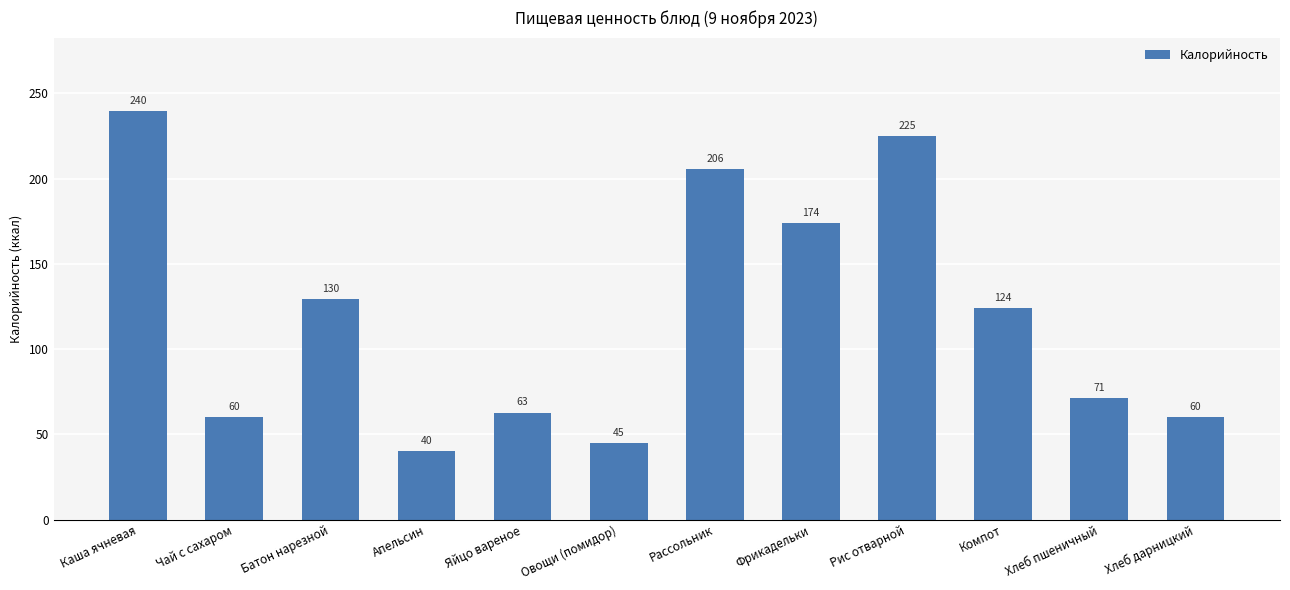

What is the sum of all values?

1437.0